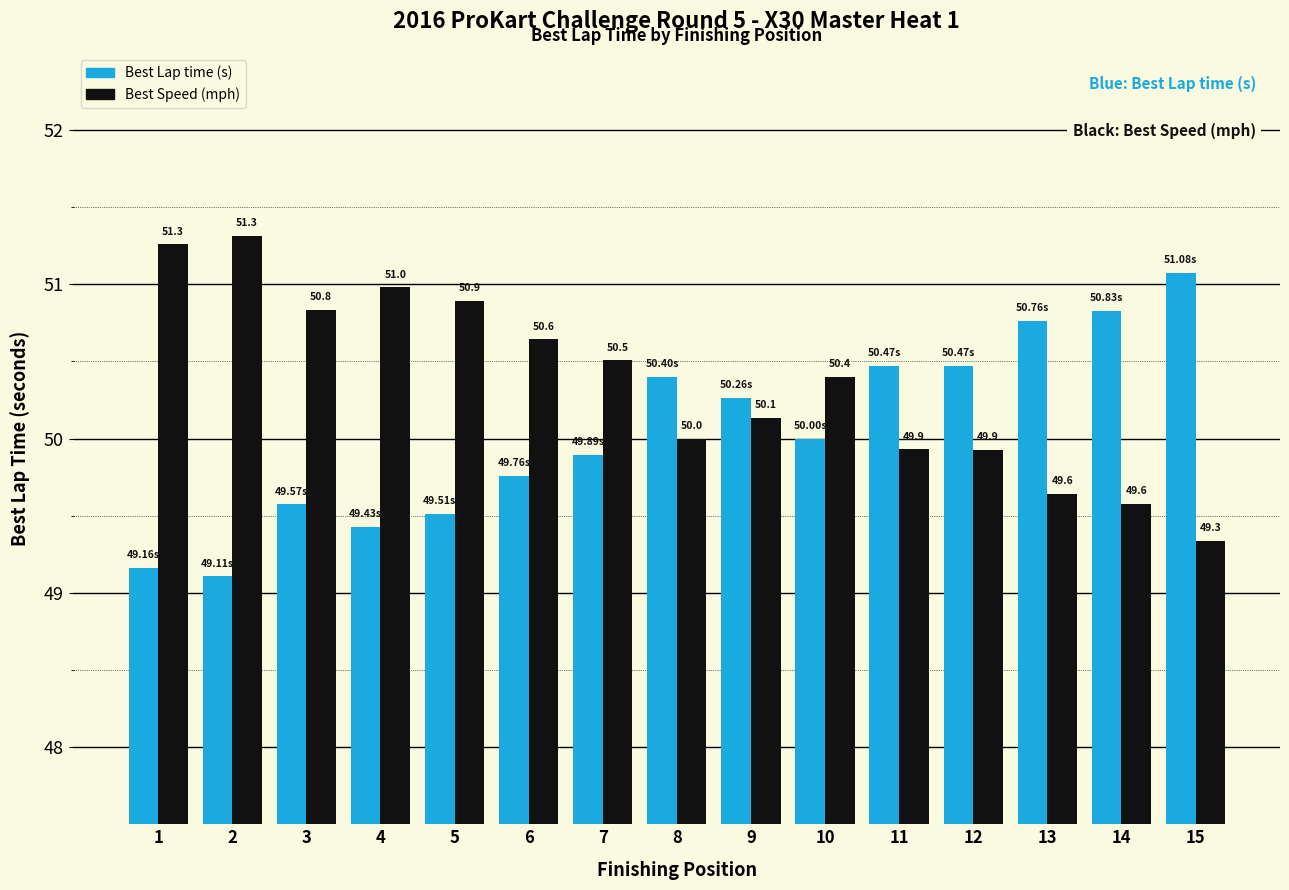

What is the total value across all series at 13?

100.4